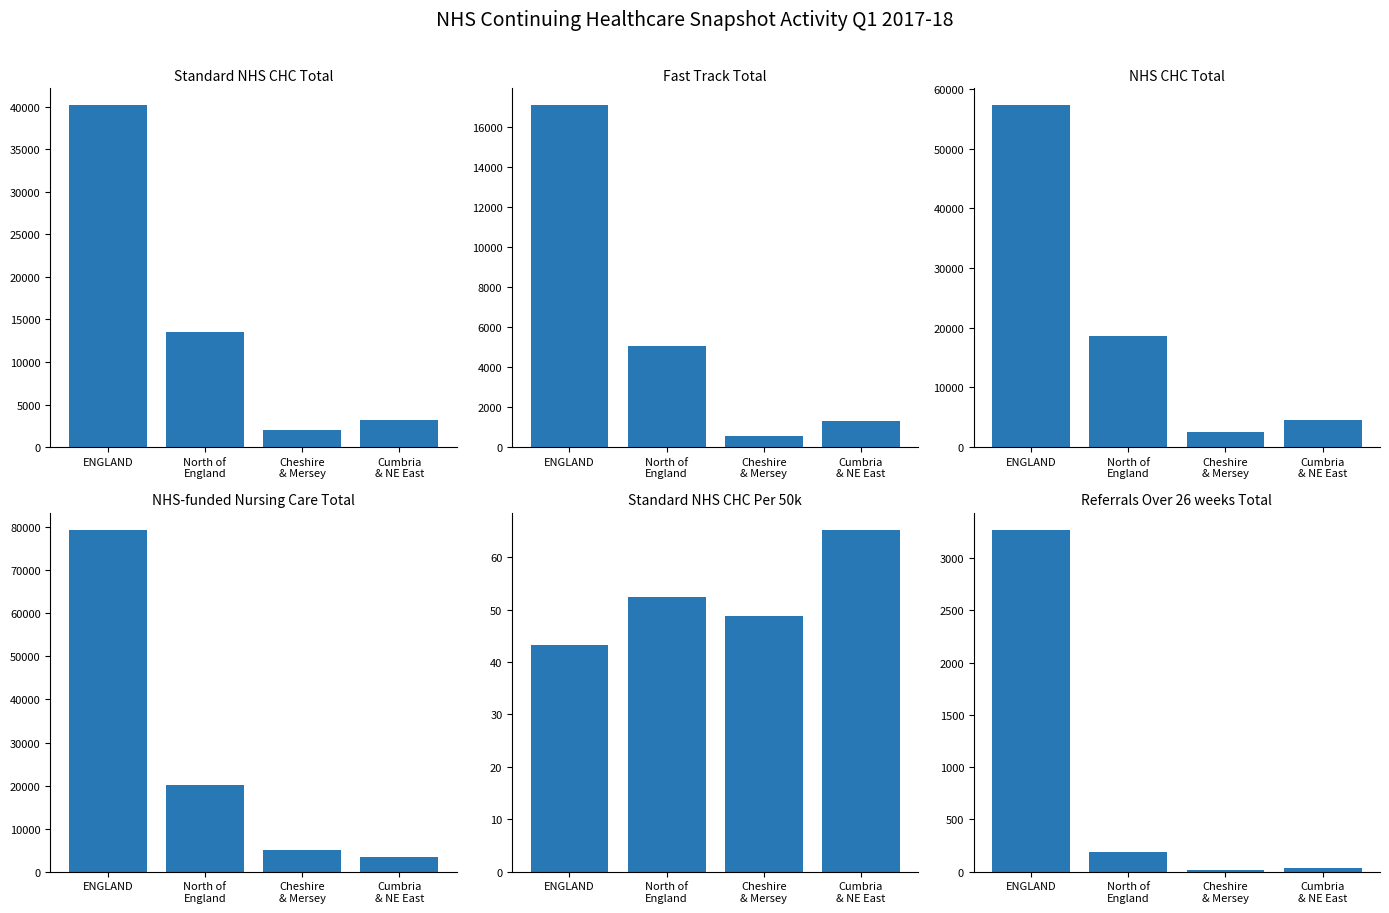

What are all the series names shown in the legend?

Standard NHS CHC Total, Fast Track Total, NHS CHC Total, NHS-funded Nursing Care Total, Standard NHS CHC Per 50k, Referrals Over 26 weeks Total